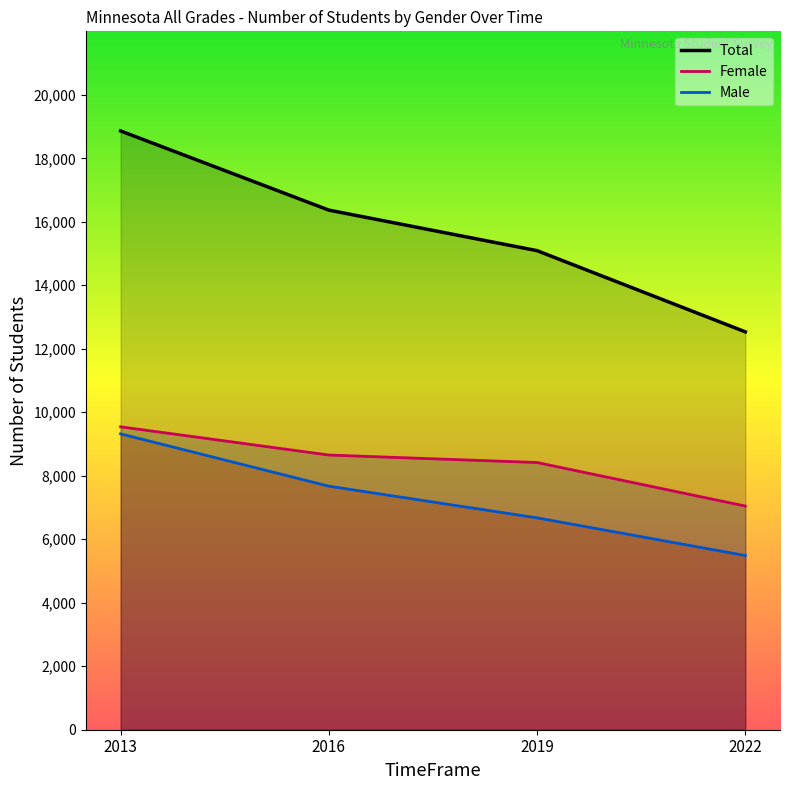

Reading right to left, transcribe all the data shown in this chart.

Female: 7046	8417	8653	9542
Male: 5488	6674	7672	9320
Total: 12534	15091	16368	18862